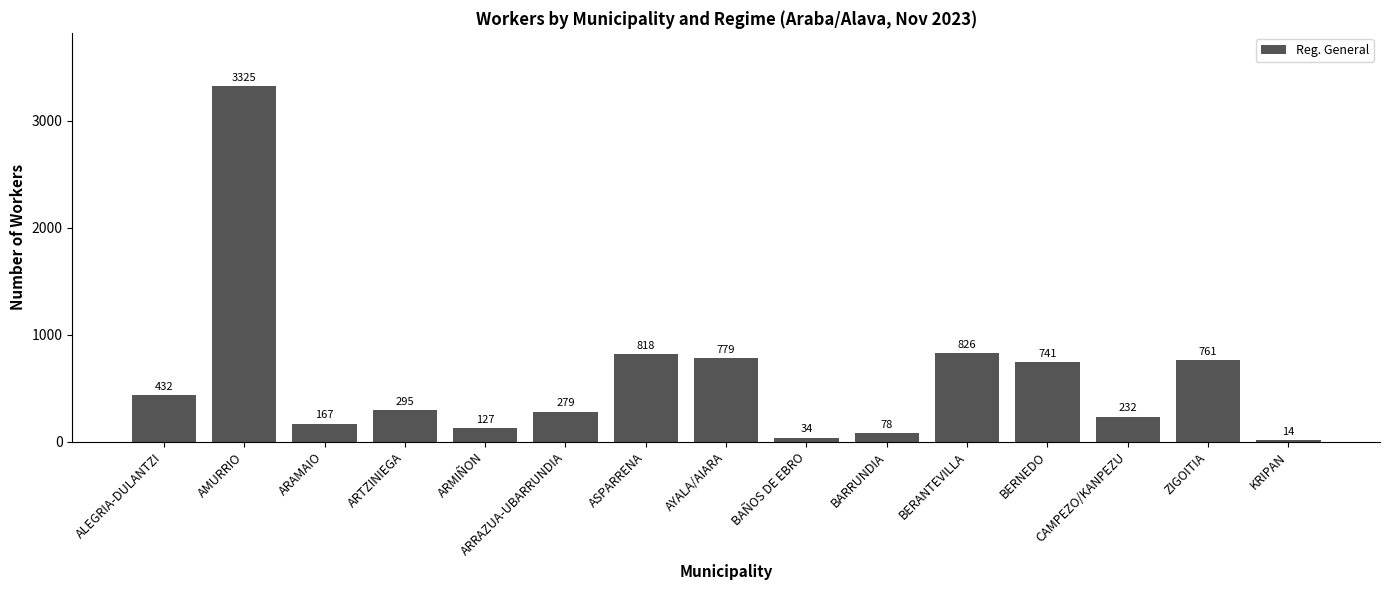

True or false: the data shows 779 at AYALA/AIARA.

True